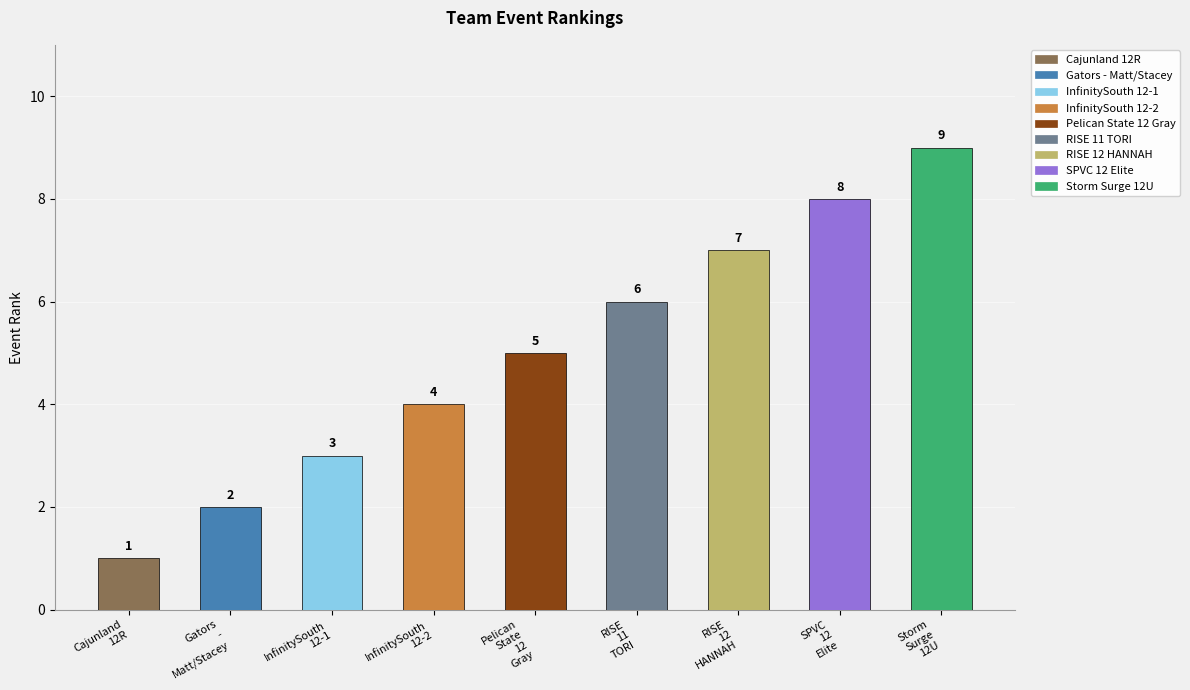

Reading left to right, extract all data points from this chart.

1	2	3	4	5	6	7	8	9